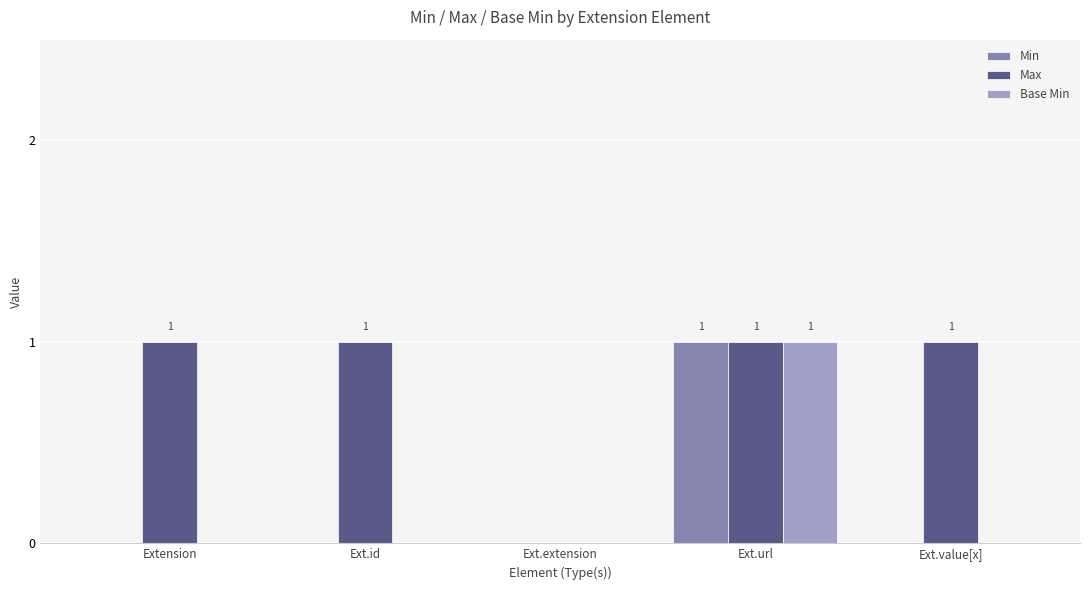

The Min series shows 0 at Ext.id. True or false?

True